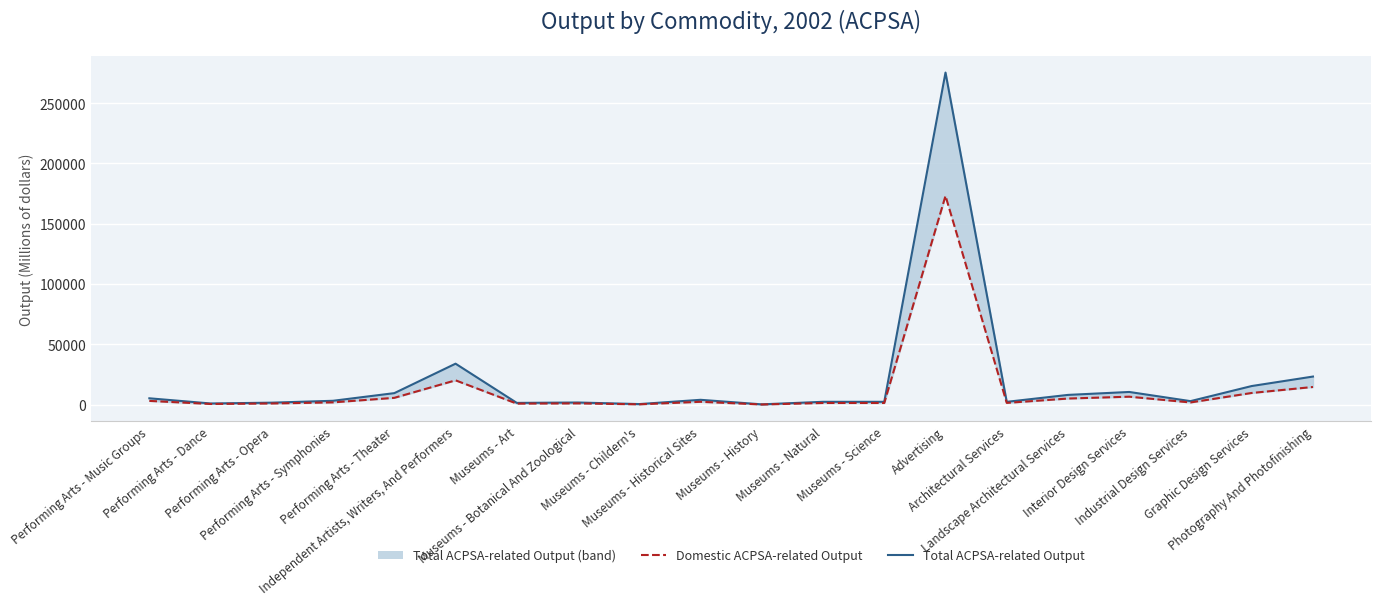

At which category is the sum across all series the highest?

Advertising